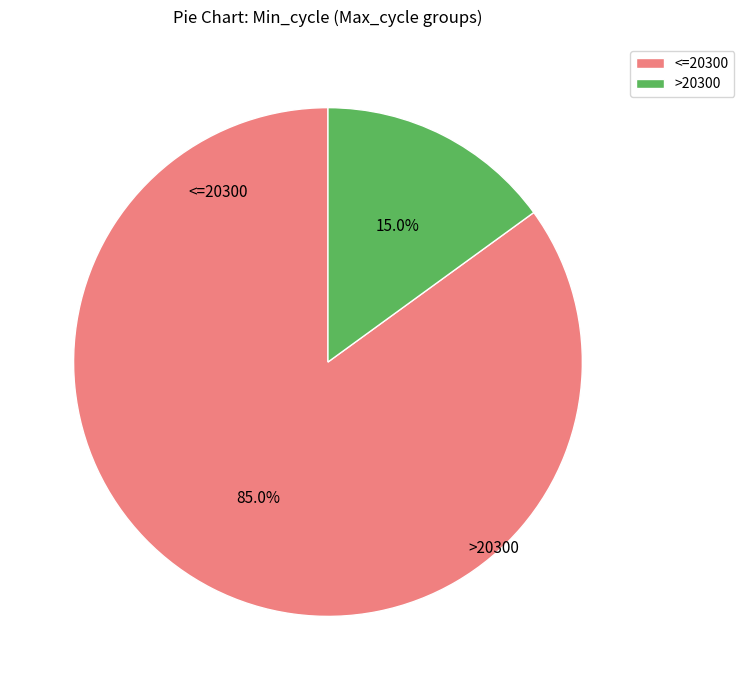

Which slice is the largest?

<=20300